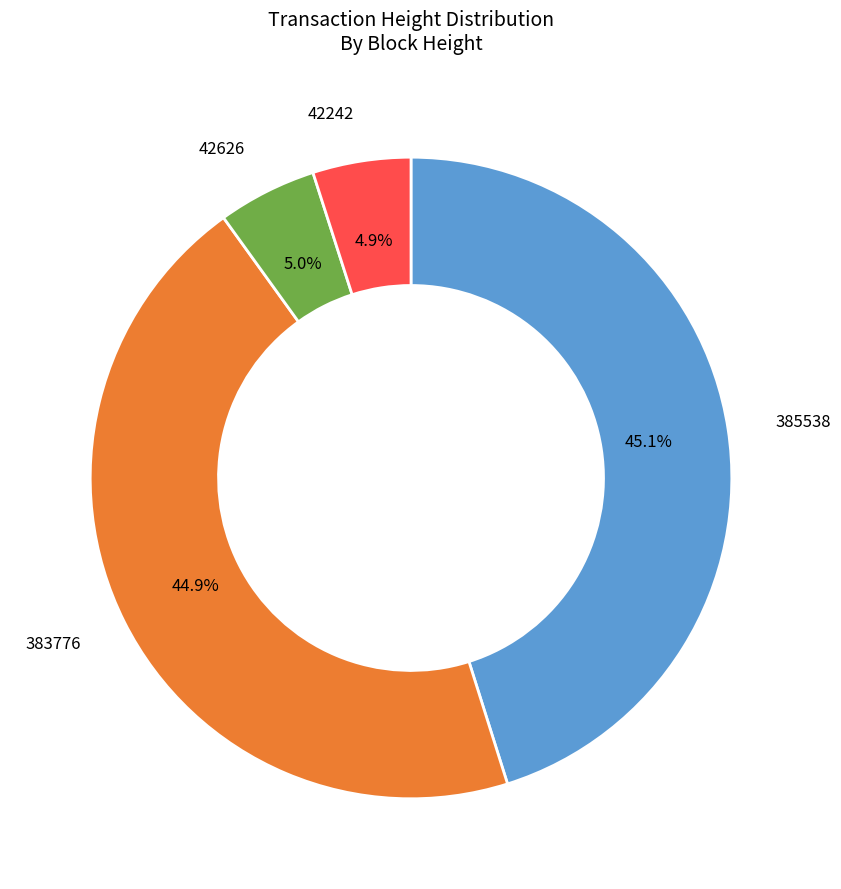

Is there a majority slice in this chart?

No